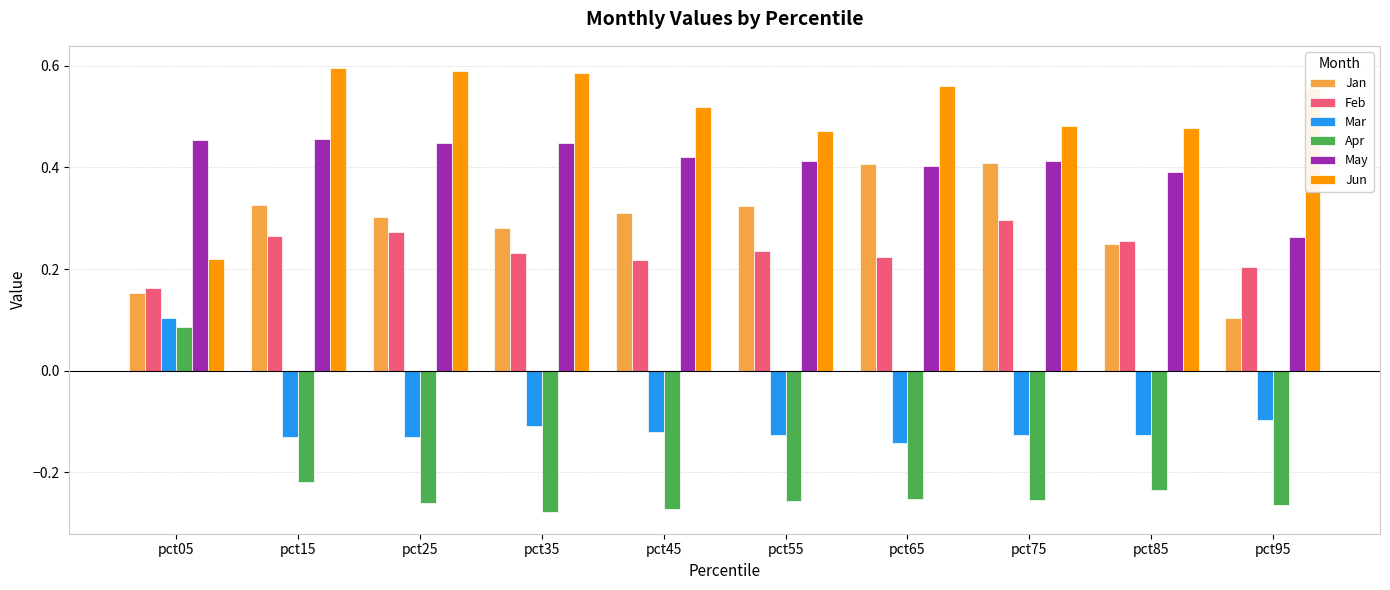

At which category is the sum across all series the highest?

pct15